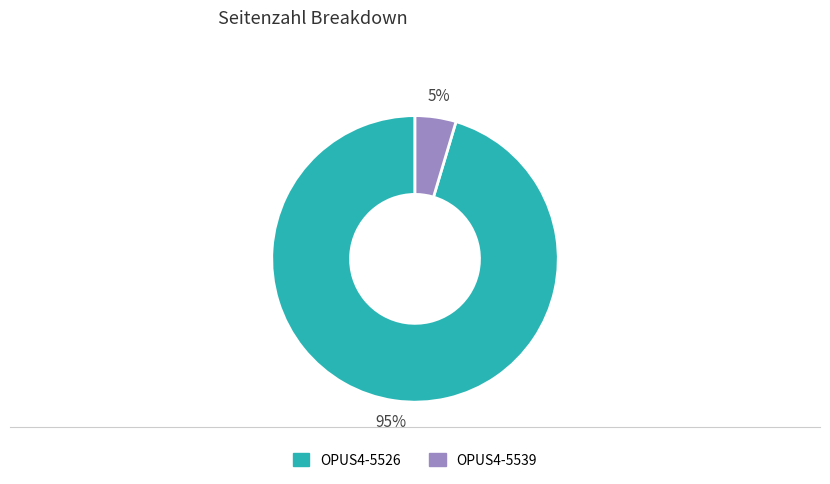

Which category has the biggest portion of the pie?

OPUS4-5526